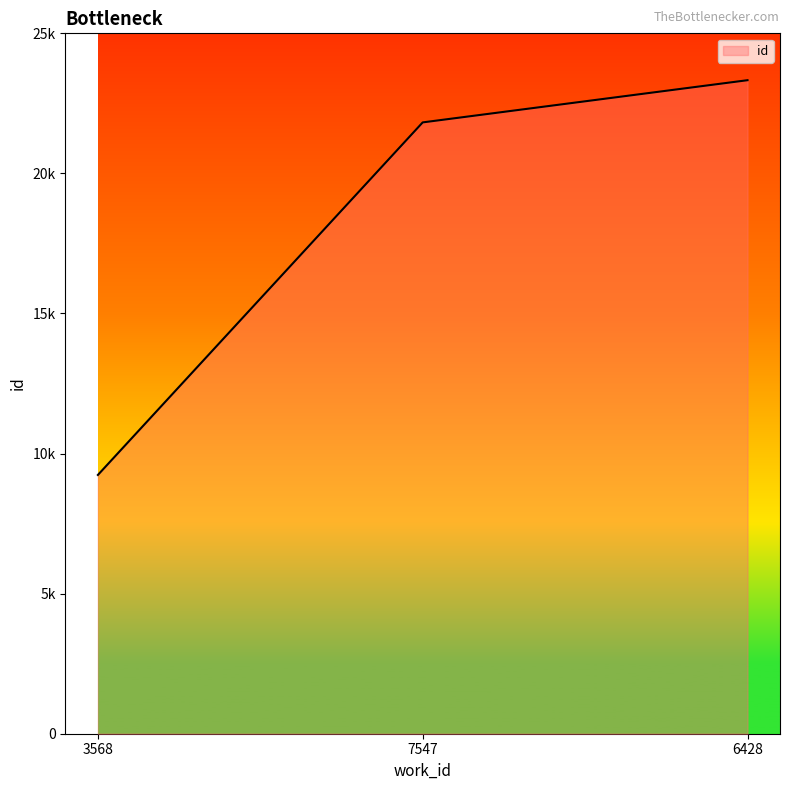

List the labels in order of value, largest first.

6428, 7547, 3568